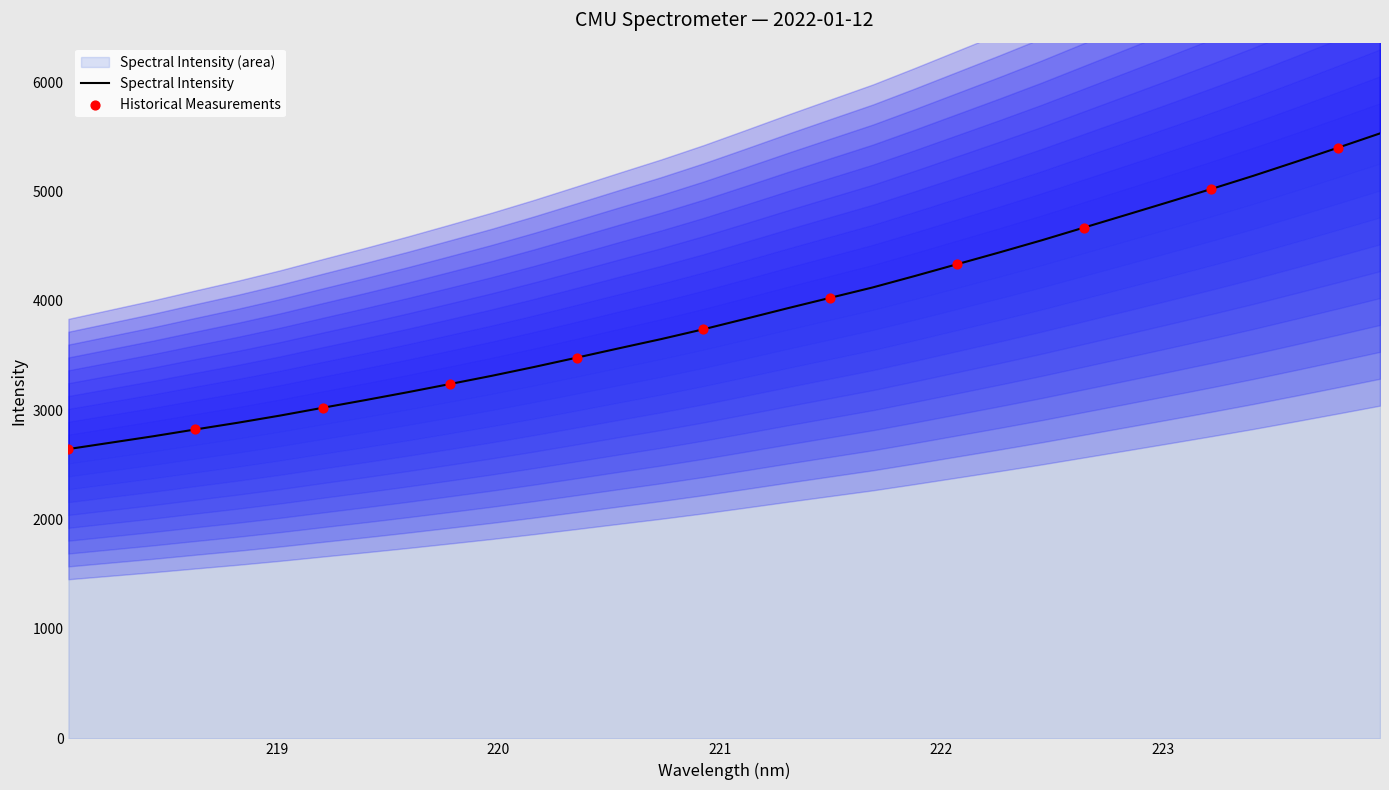

What is the change in value from 218.2508 to 223.0264?

+2200.1